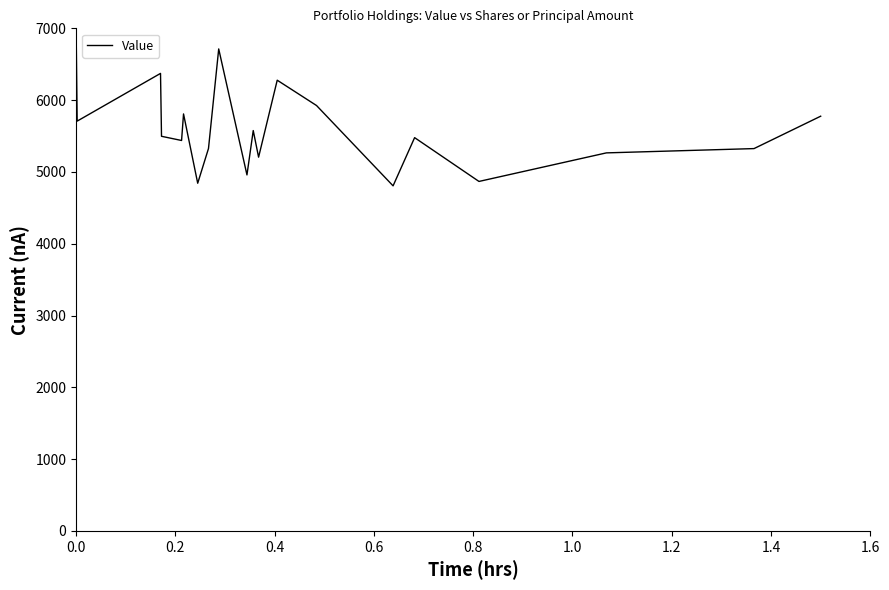

What is the minimum value shown in the chart?

4806.0